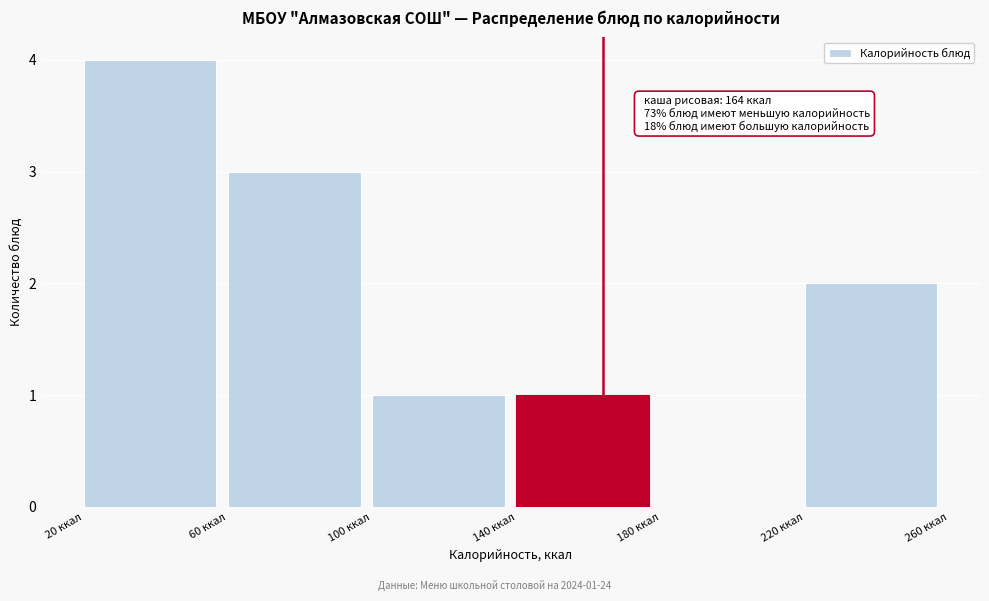

Which range on the x-axis has the tallest bar?

20 to 60